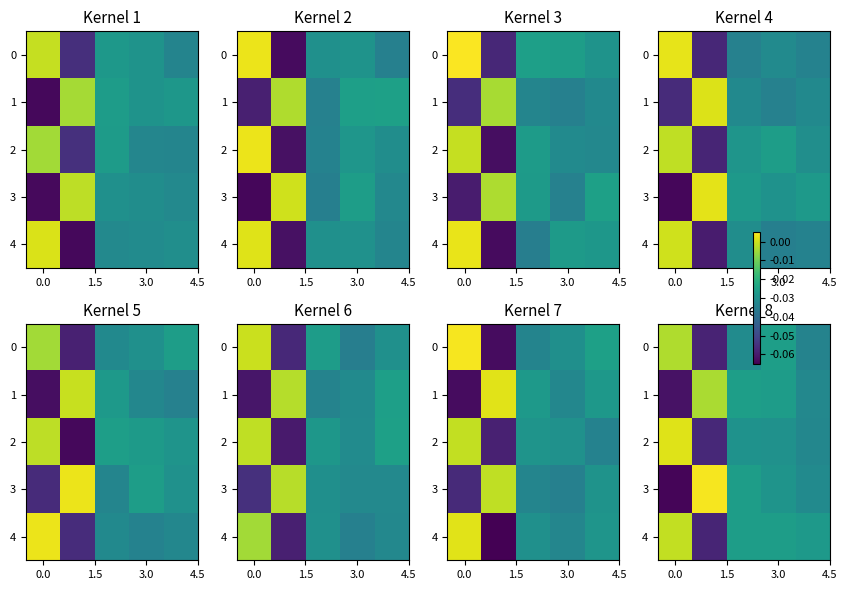

At 0.0, list the series in order from largest to smallest.

2, 4, 0, 1, 3